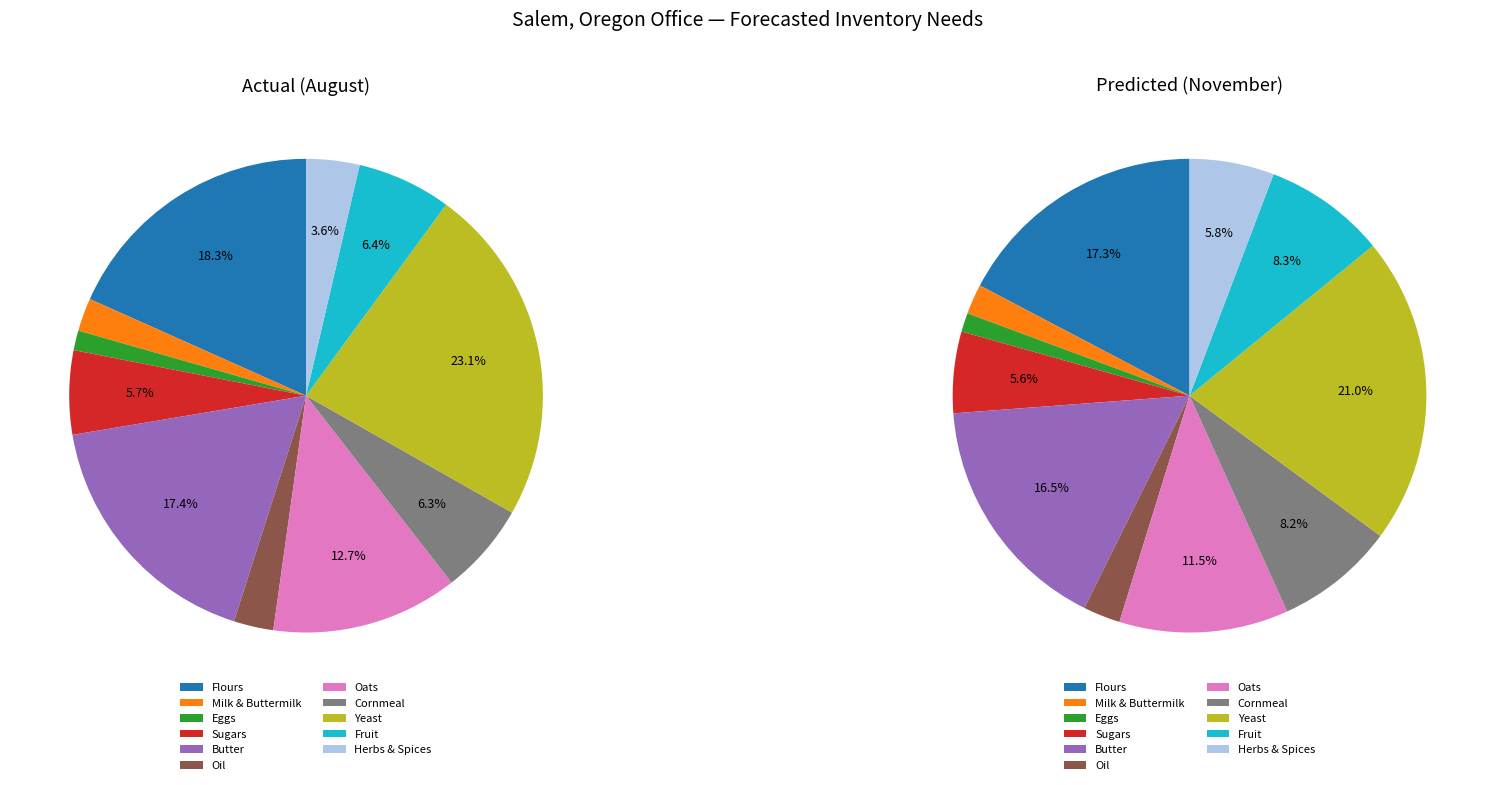

Count the number of slices in the pie.

11